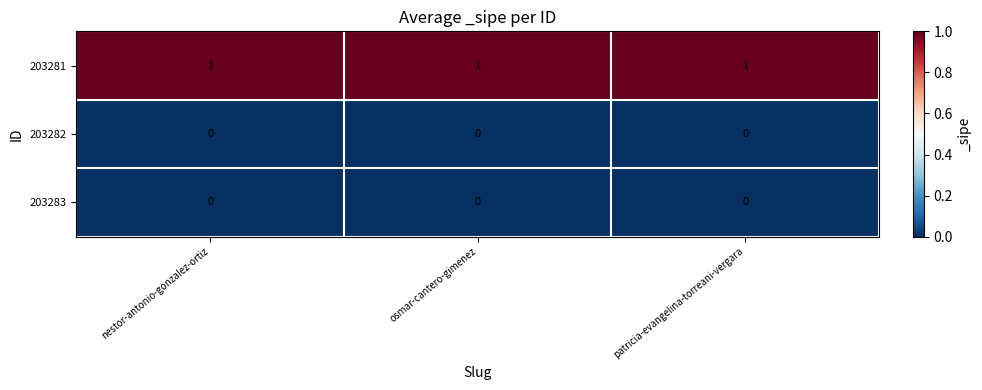

Which series has the largest total across all categories?

203281